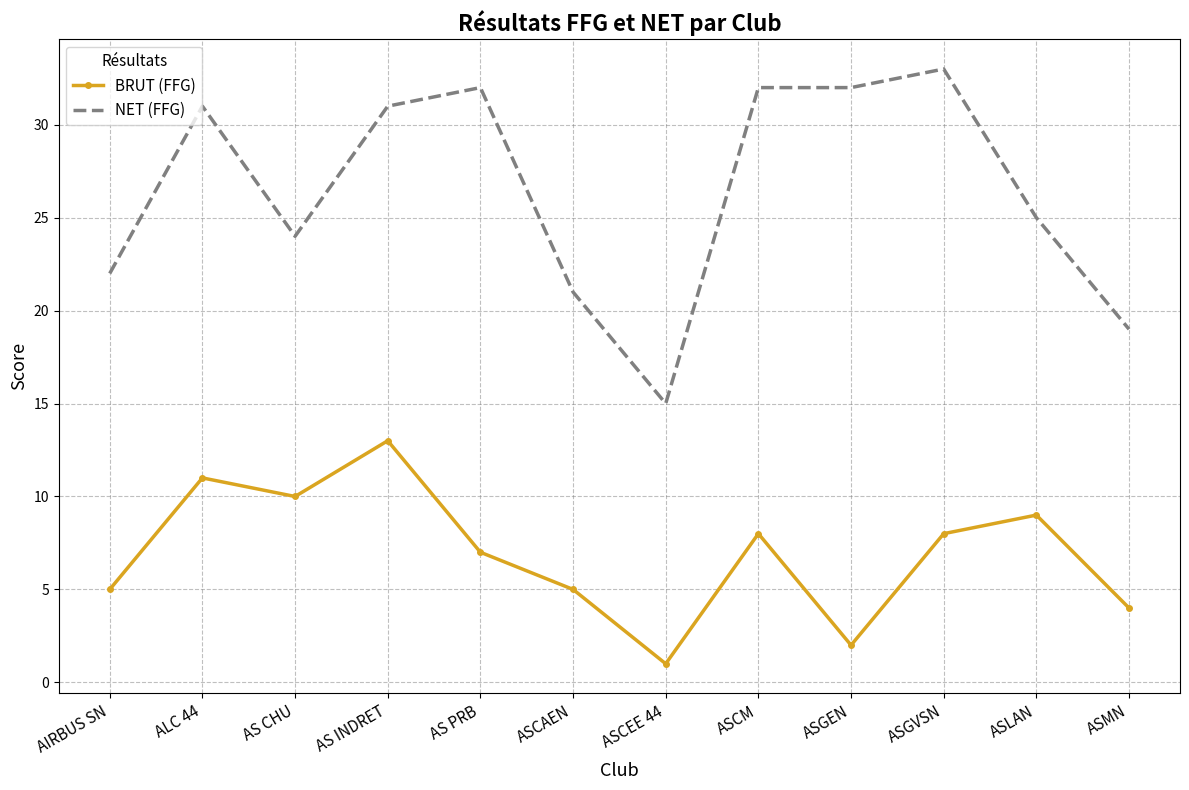

What position from the left is ASCEE 44?

7